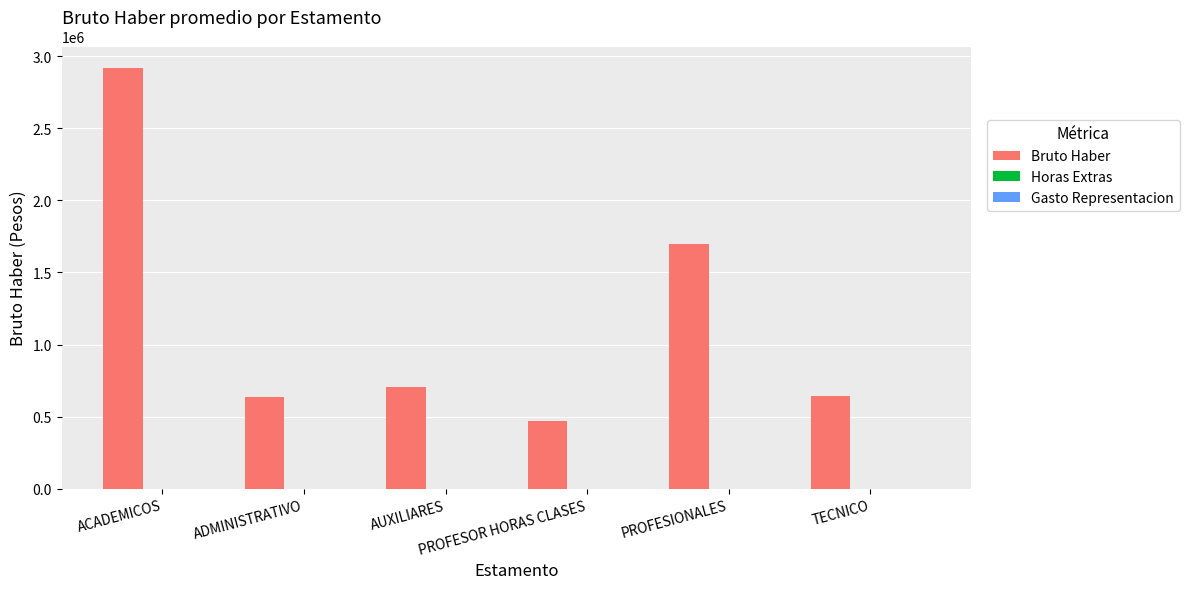

What is the difference between the maximum and minimum values?

2450199.1